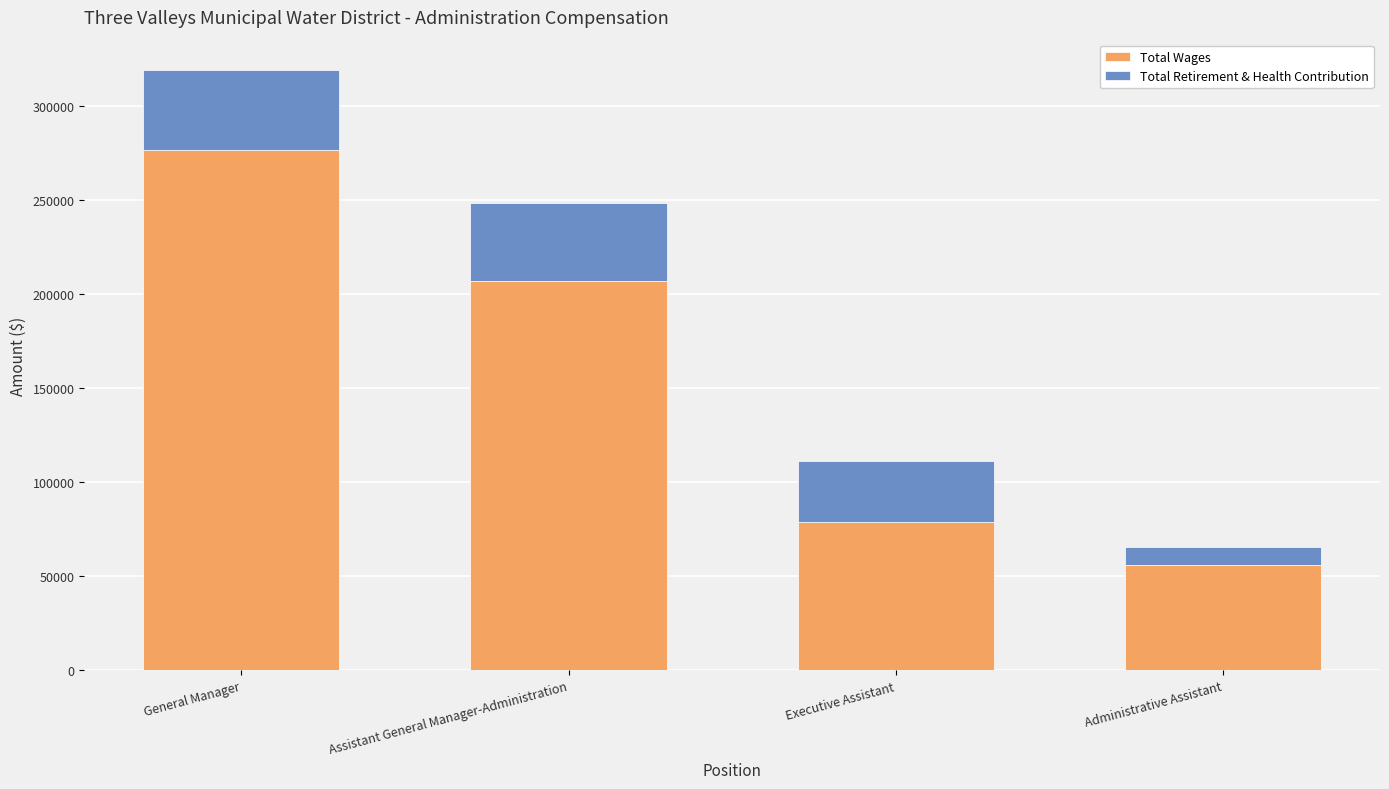

The value of Total Wages at Assistant General Manager-Administration is 207061. True or false?

True